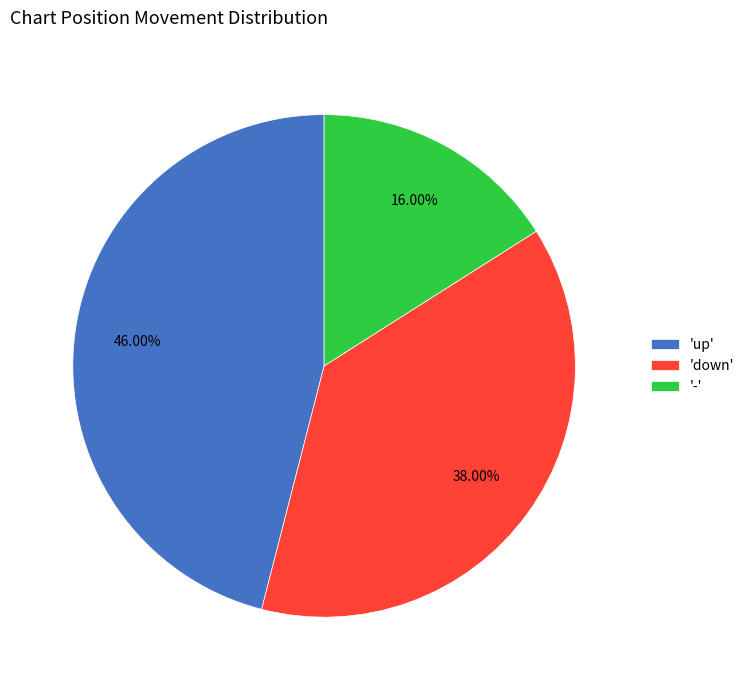

Count the number of slices in the pie.

3